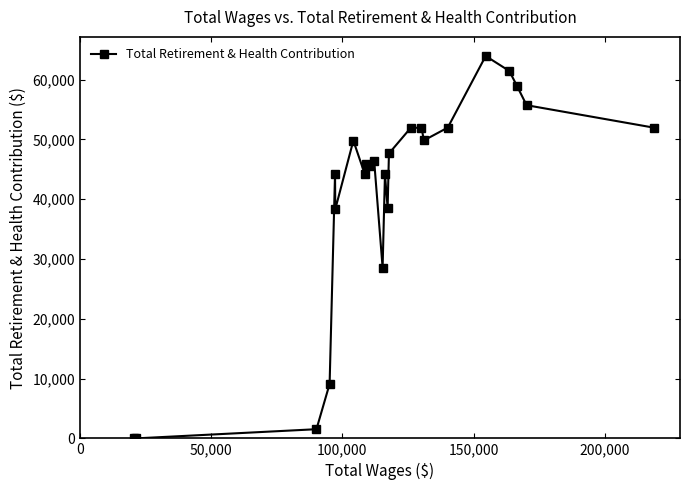

What is the average value?

40891